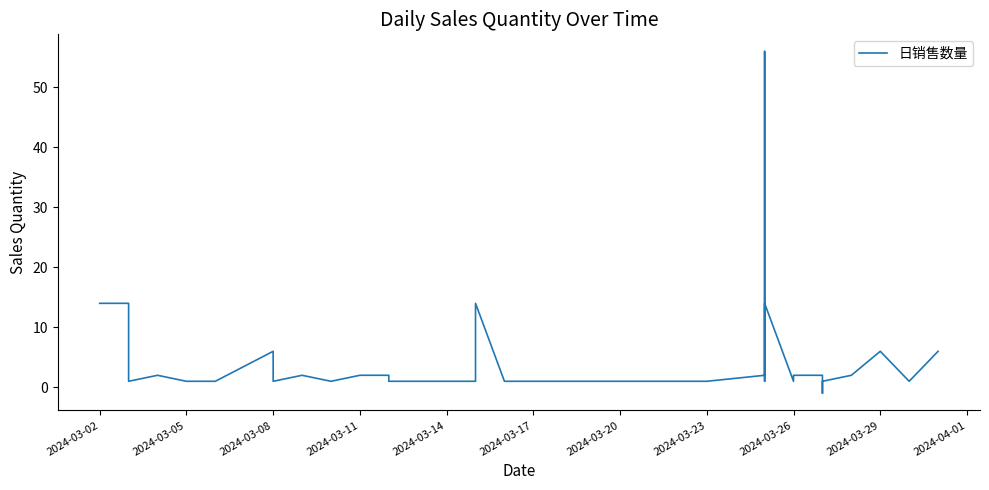

Is this an area chart (filled region under the line)?

No